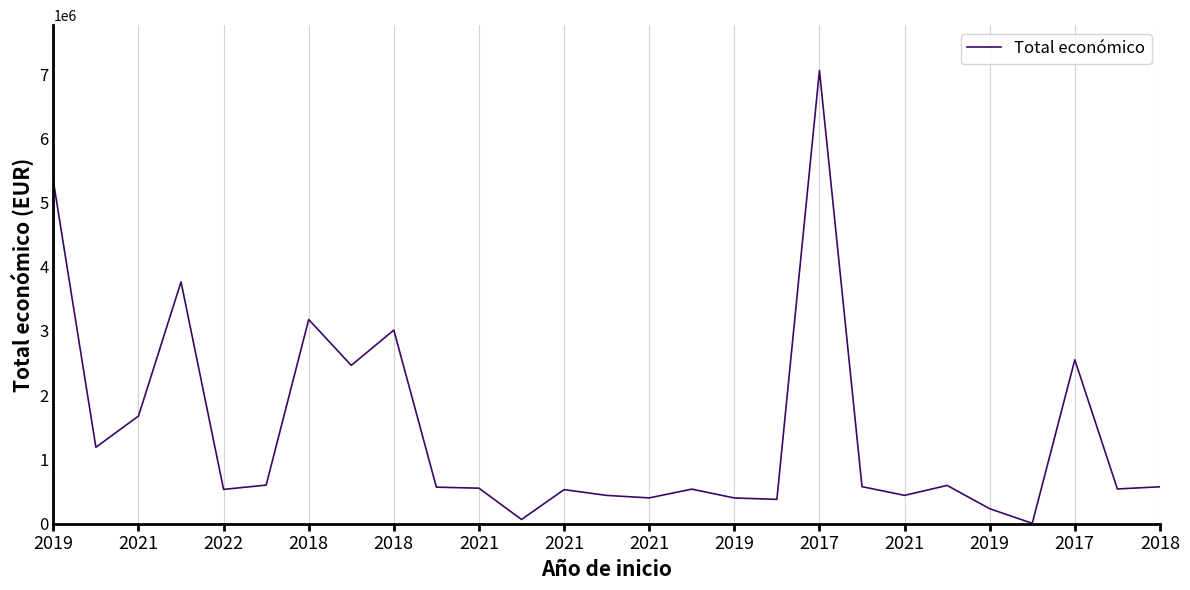

What is the greatest value displayed?

7056709